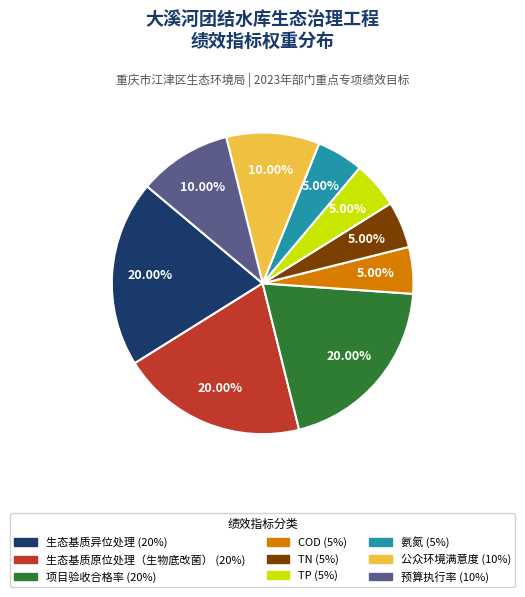

Does any single category account for the majority?

No